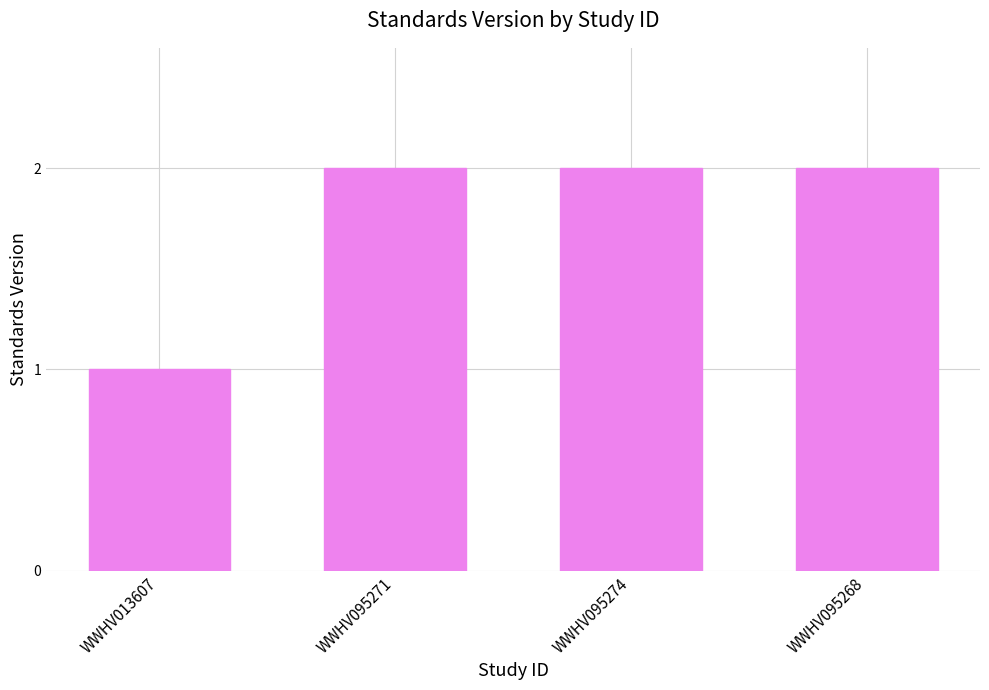

How many data points does each series have?

4